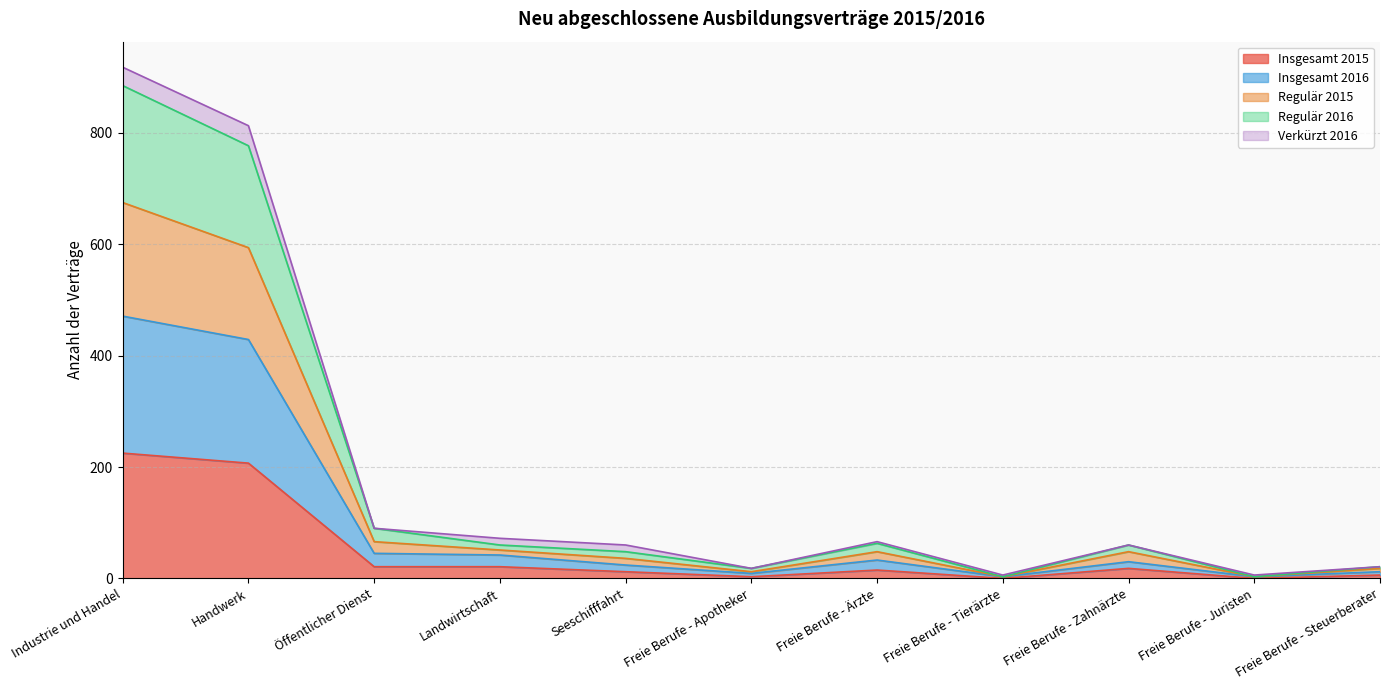

At which category is the sum across all series the highest?

Industrie und Handel